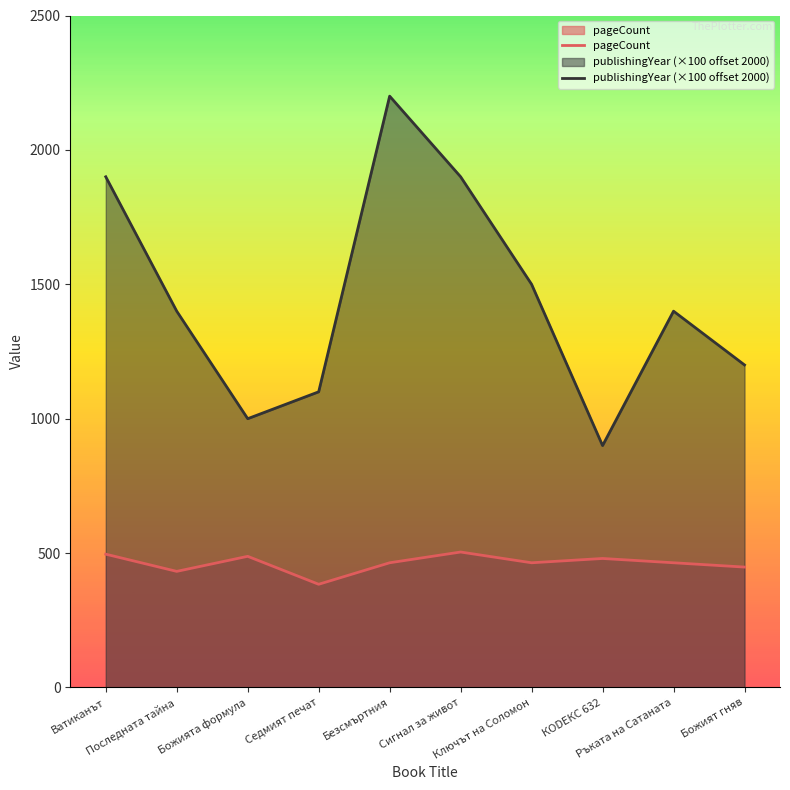

Count the number of categories in the chart.

10